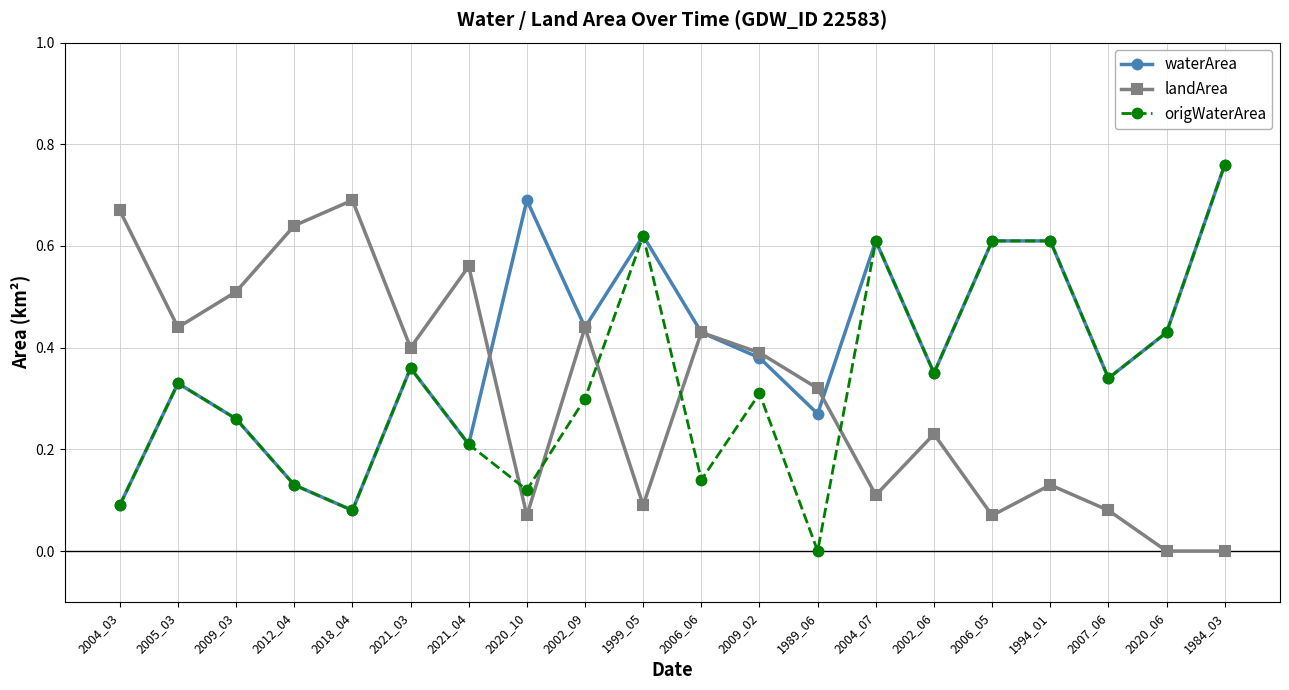

True or false: landArea has more than 2 points higher than both neighbors.

True